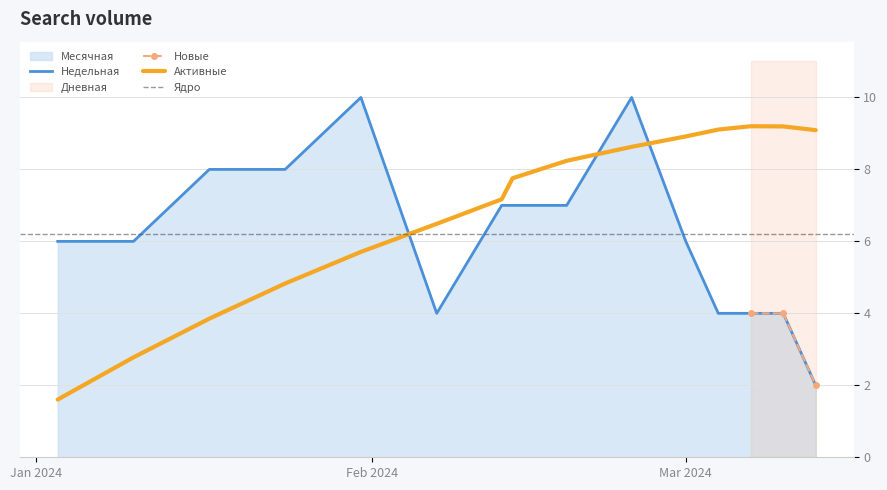

True or false: Активные and Недельная intersect in this chart.

True